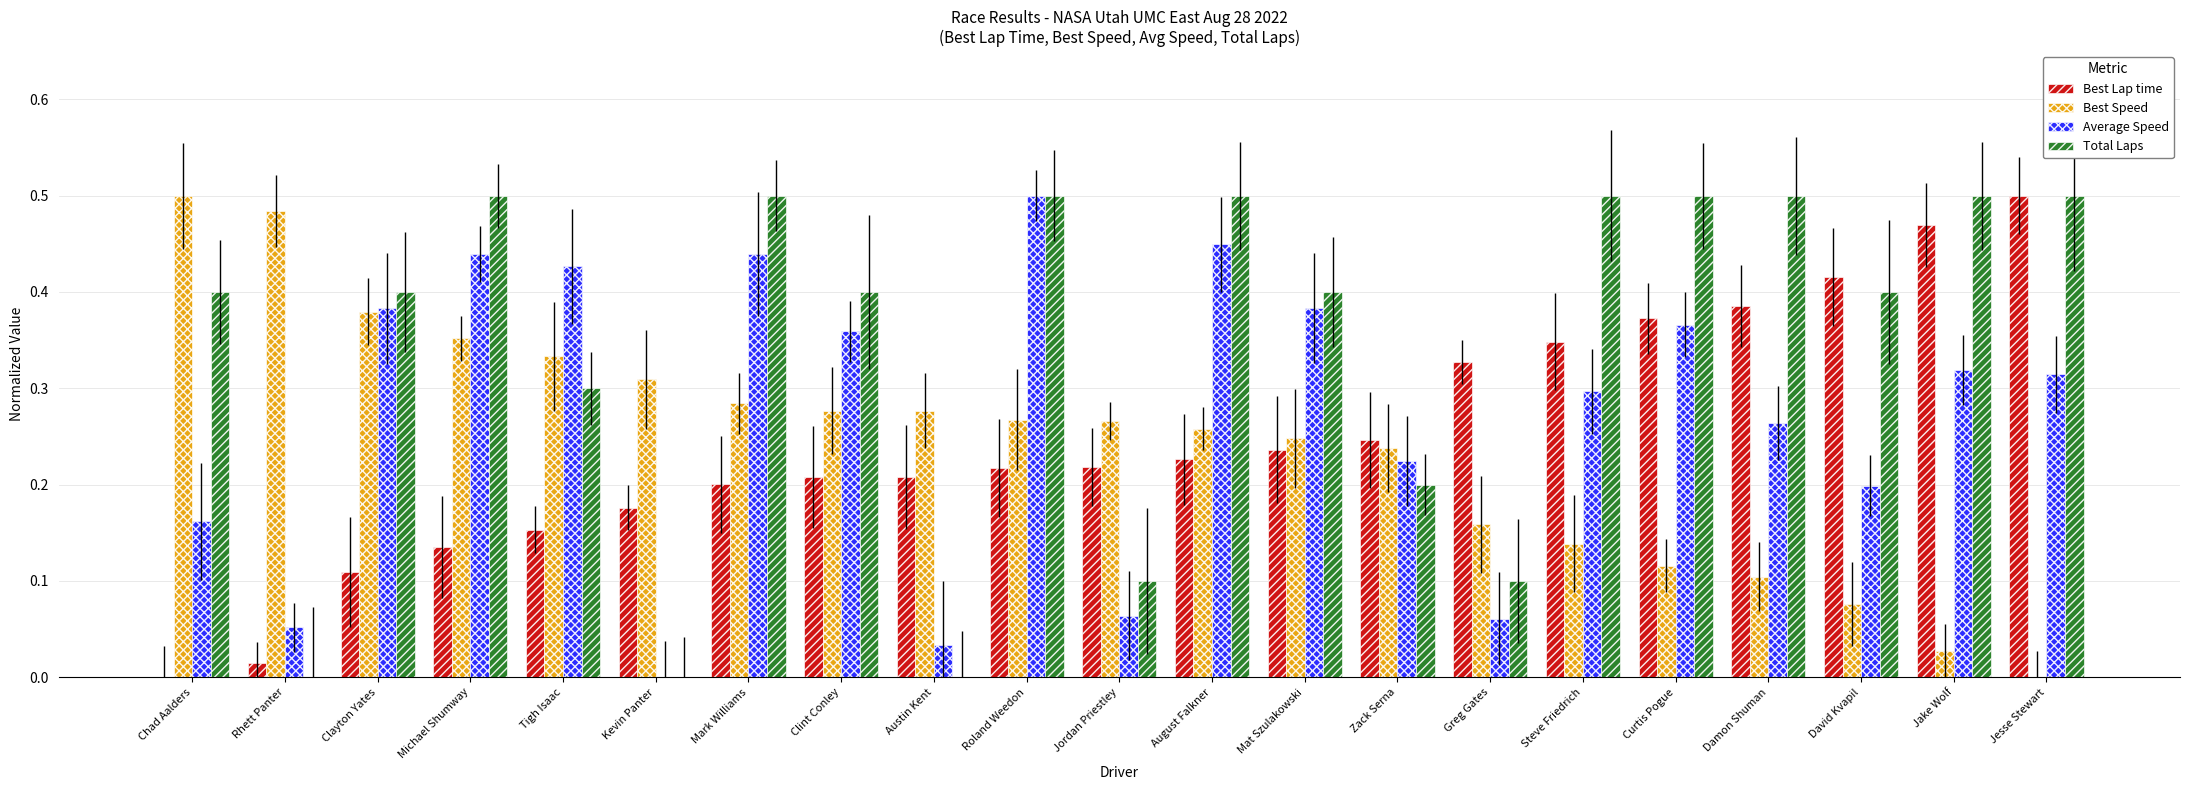

How many data points in Total Laps are above 0?

18